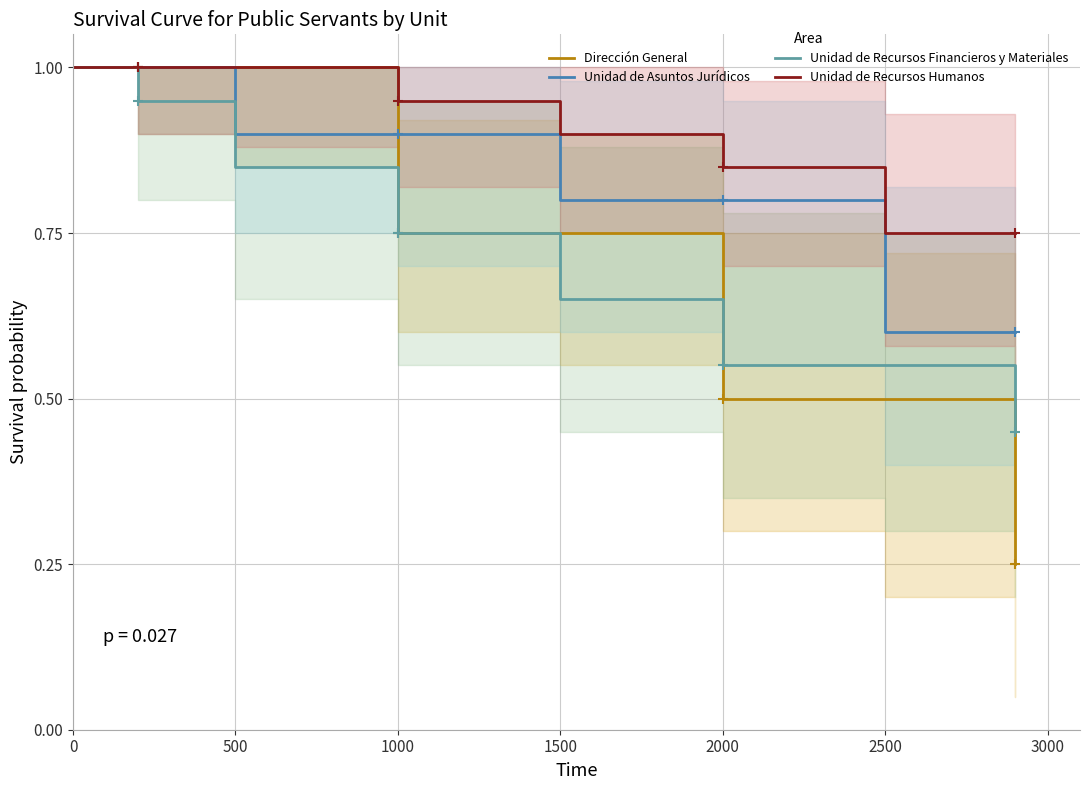

Which series has the widest spread of Y values?

Dirección General